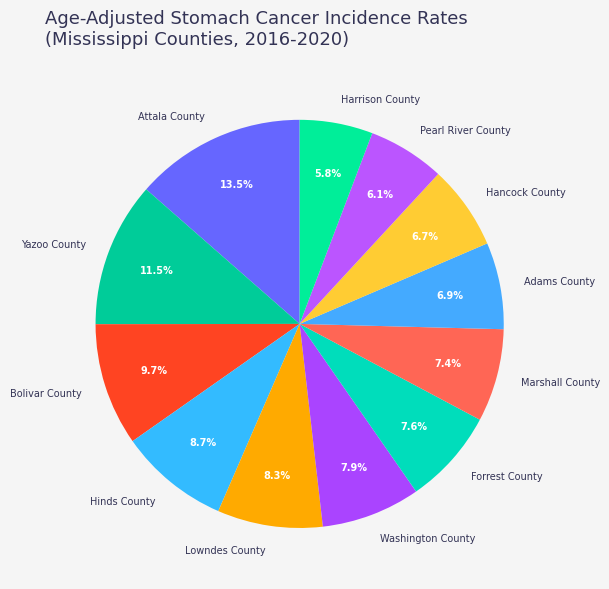

Count the number of slices in the pie.

12